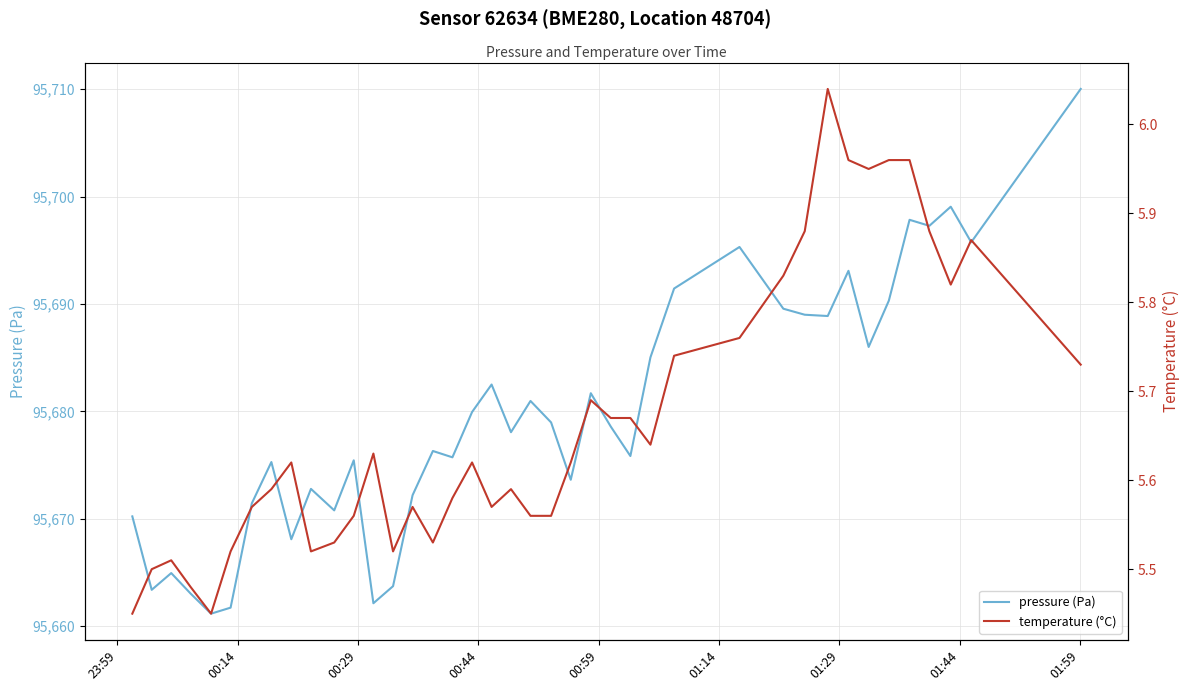

What is the highest value of the pressure (Pa) series?

95710.0